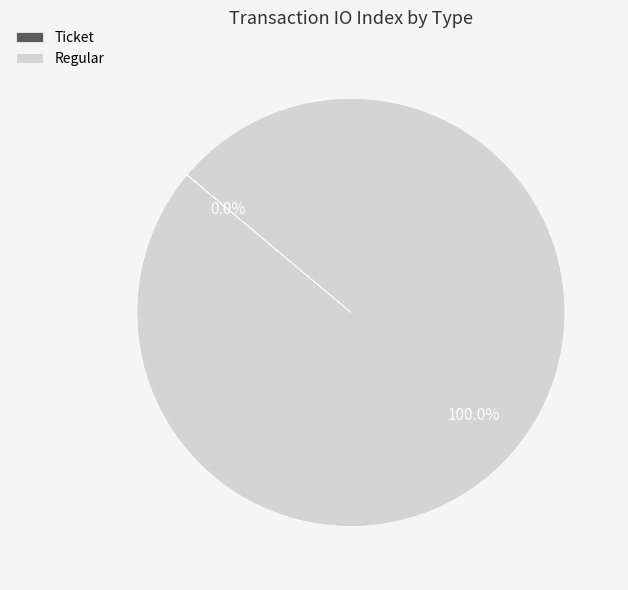

Does any single category account for the majority?

Yes